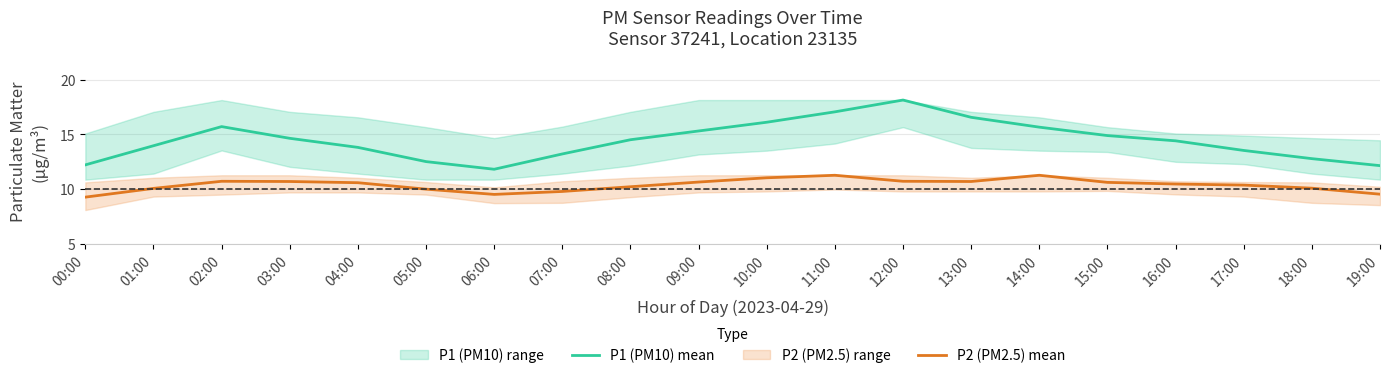

At which category is the sum across all series the highest?

12:00